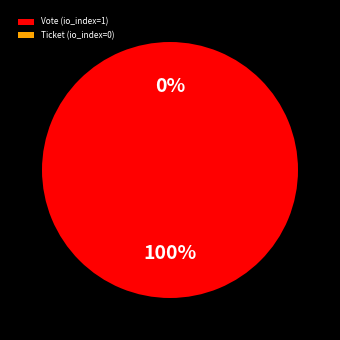

The Vote (io_index=1) slice represents 100% of the pie. True or false?

True